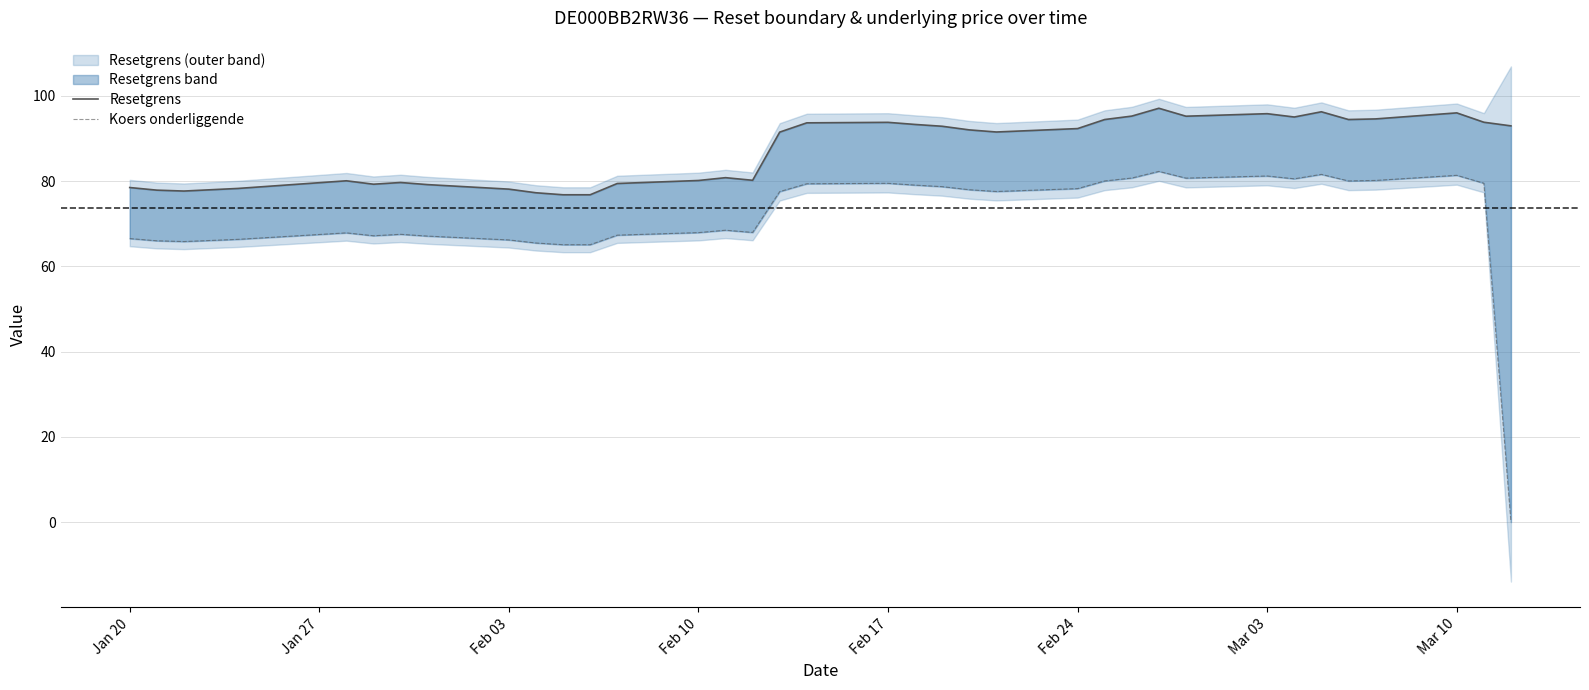

What is the value of the Resetgrens point at the 13th from the left?

76.8